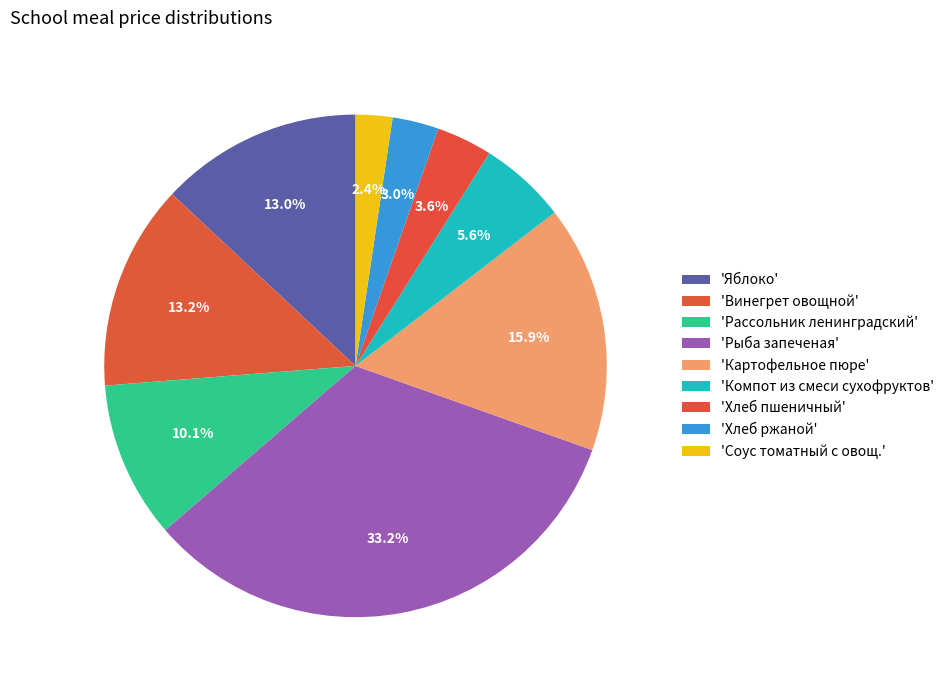

How many segments does this pie chart have?

9